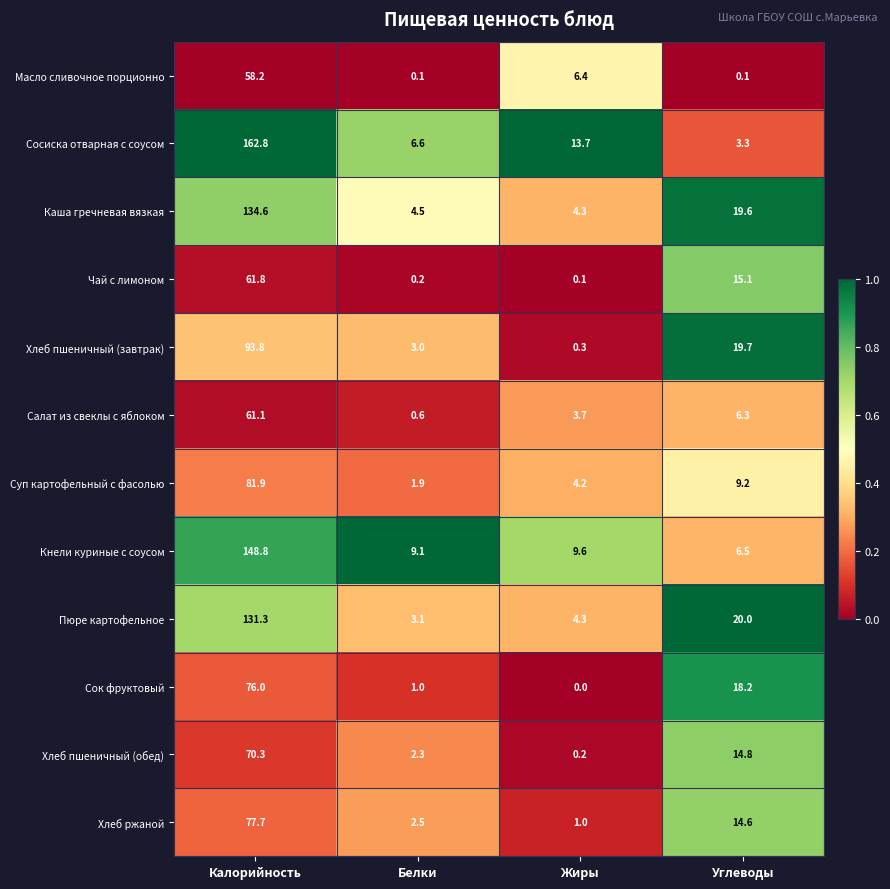

Is it true that Масло сливочное порционно equals 58.2 at Калорийность?

True